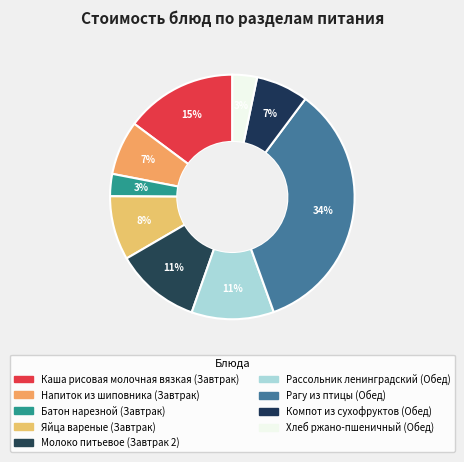

The Яйца вареные slice represents 8% of the pie. True or false?

True